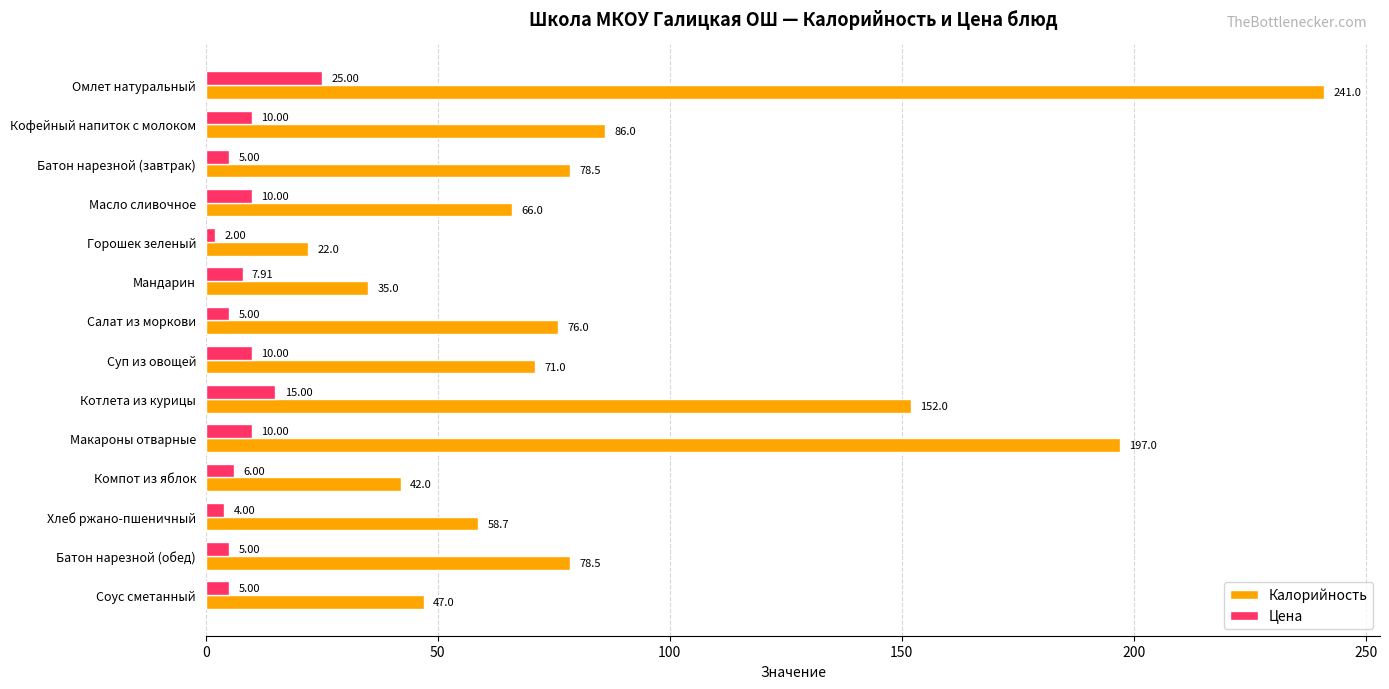

What is the minimum value for Калорийность?

22.0